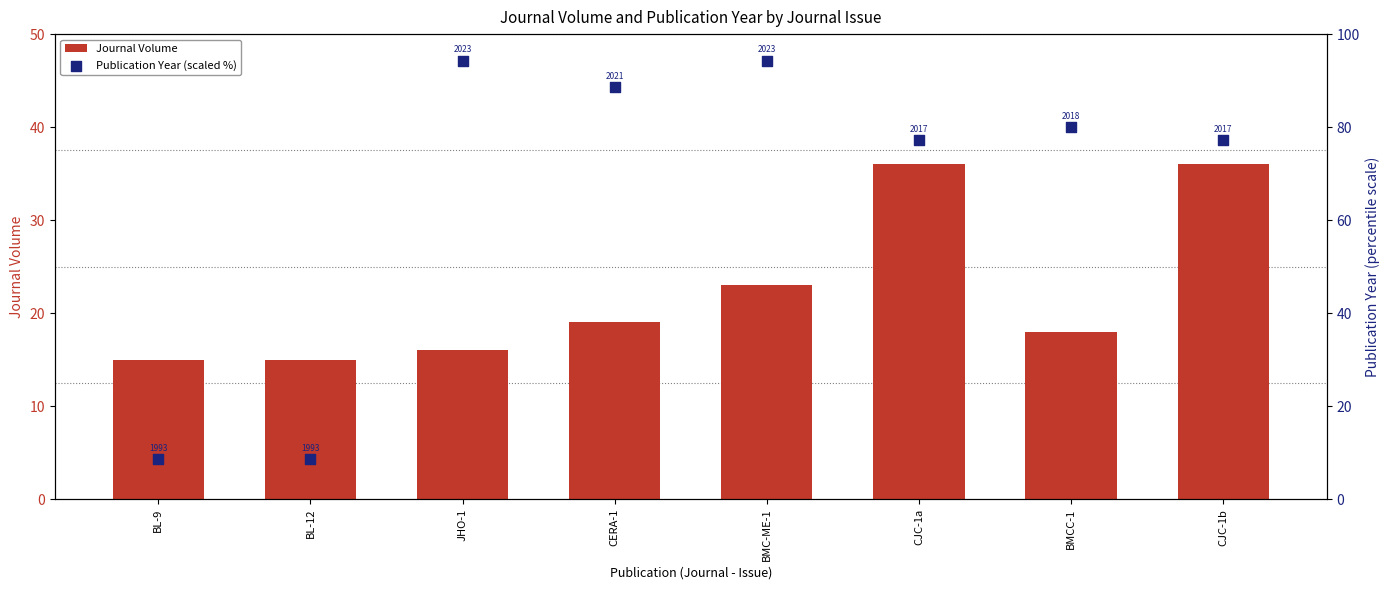

At how many categories does at least one series exceed 23?

6